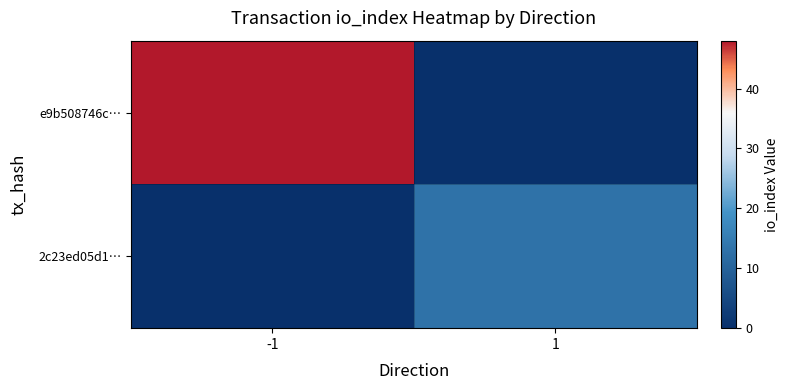

Which has a higher value, -1 or 1?

-1